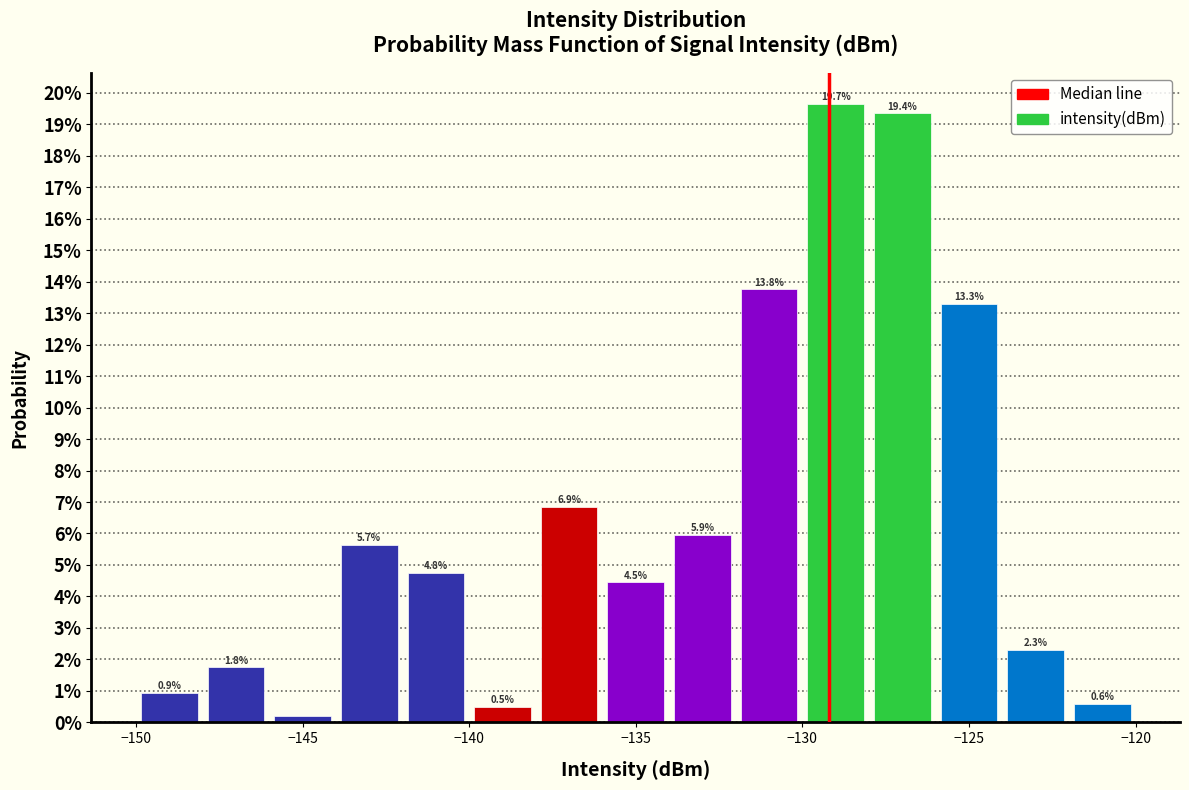

Which range on the x-axis has the tallest bar?

-130 to -128